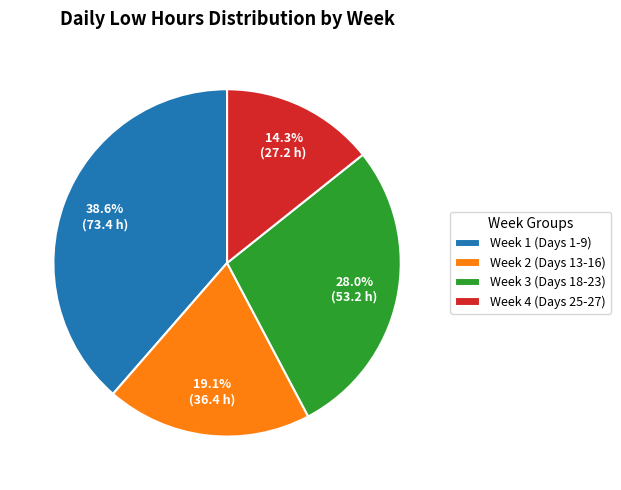

Rank the categories by value from highest to lowest.

Week 1 (Days 1-9), Week 3 (Days 18-23), Week 2 (Days 13-16), Week 4 (Days 25-27)